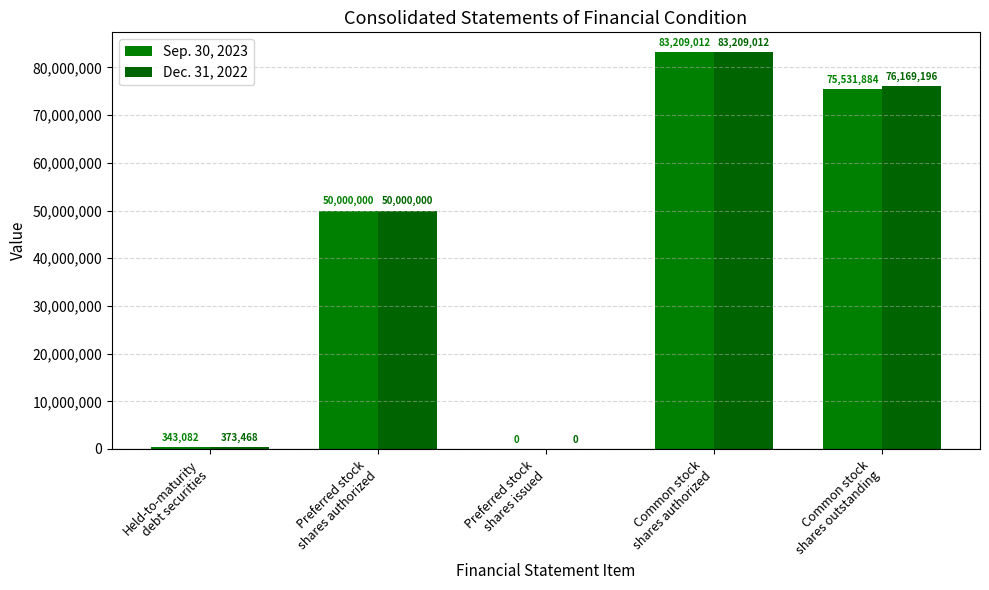

What is the difference between the maximum and minimum values in the Sep. 30, 2023 series?

83209012